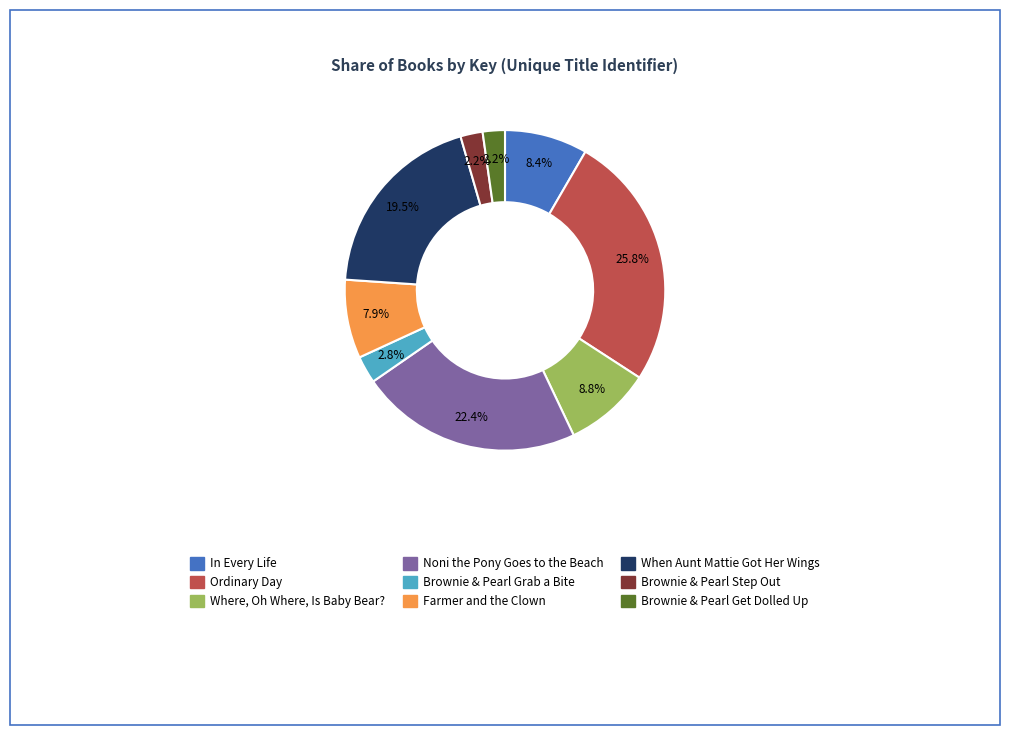

How many segments does this pie chart have?

9